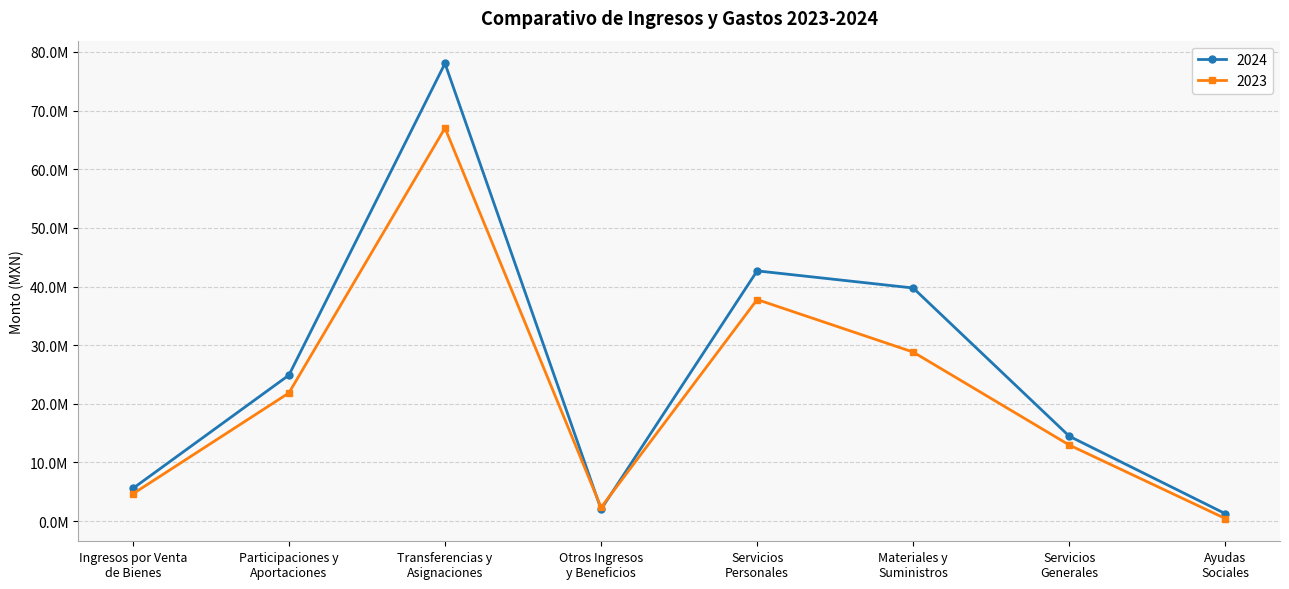

At which category does 2024 reach its first local valley?

Otros Ingresos
y Beneficios